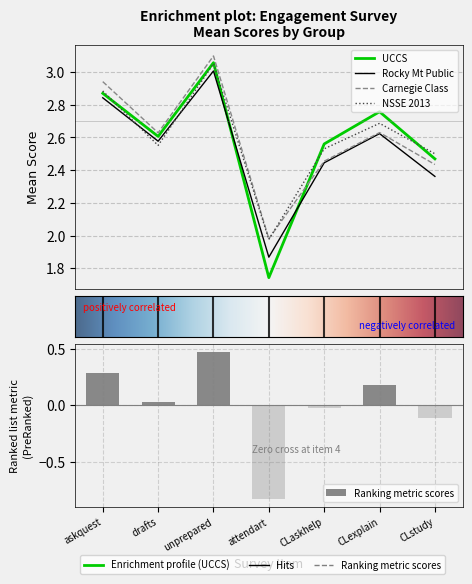

Is the value of Rocky Mt Public at drafts greater than the value of NSSE 2013 at attendart?

Yes